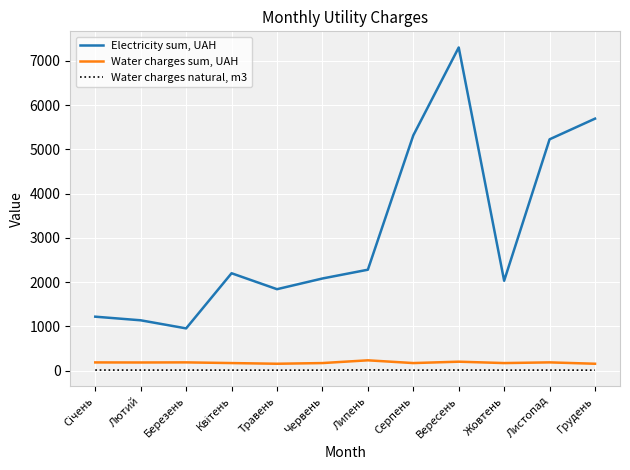

At which label does Electricity sum, UAH reach its minimum?

Березень